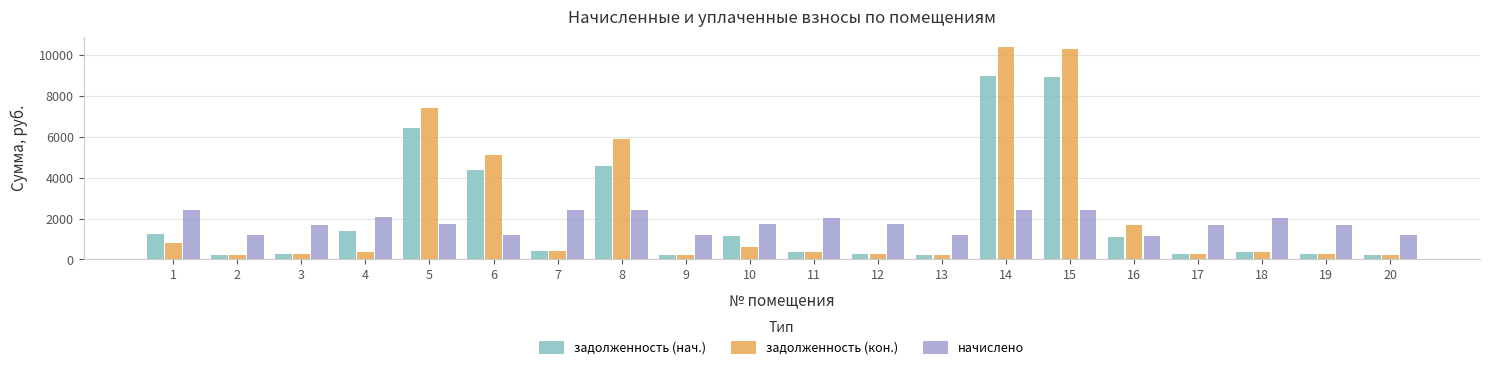

What is the sum of the задолженность (нач.) values at 4 and 18?

1721.3